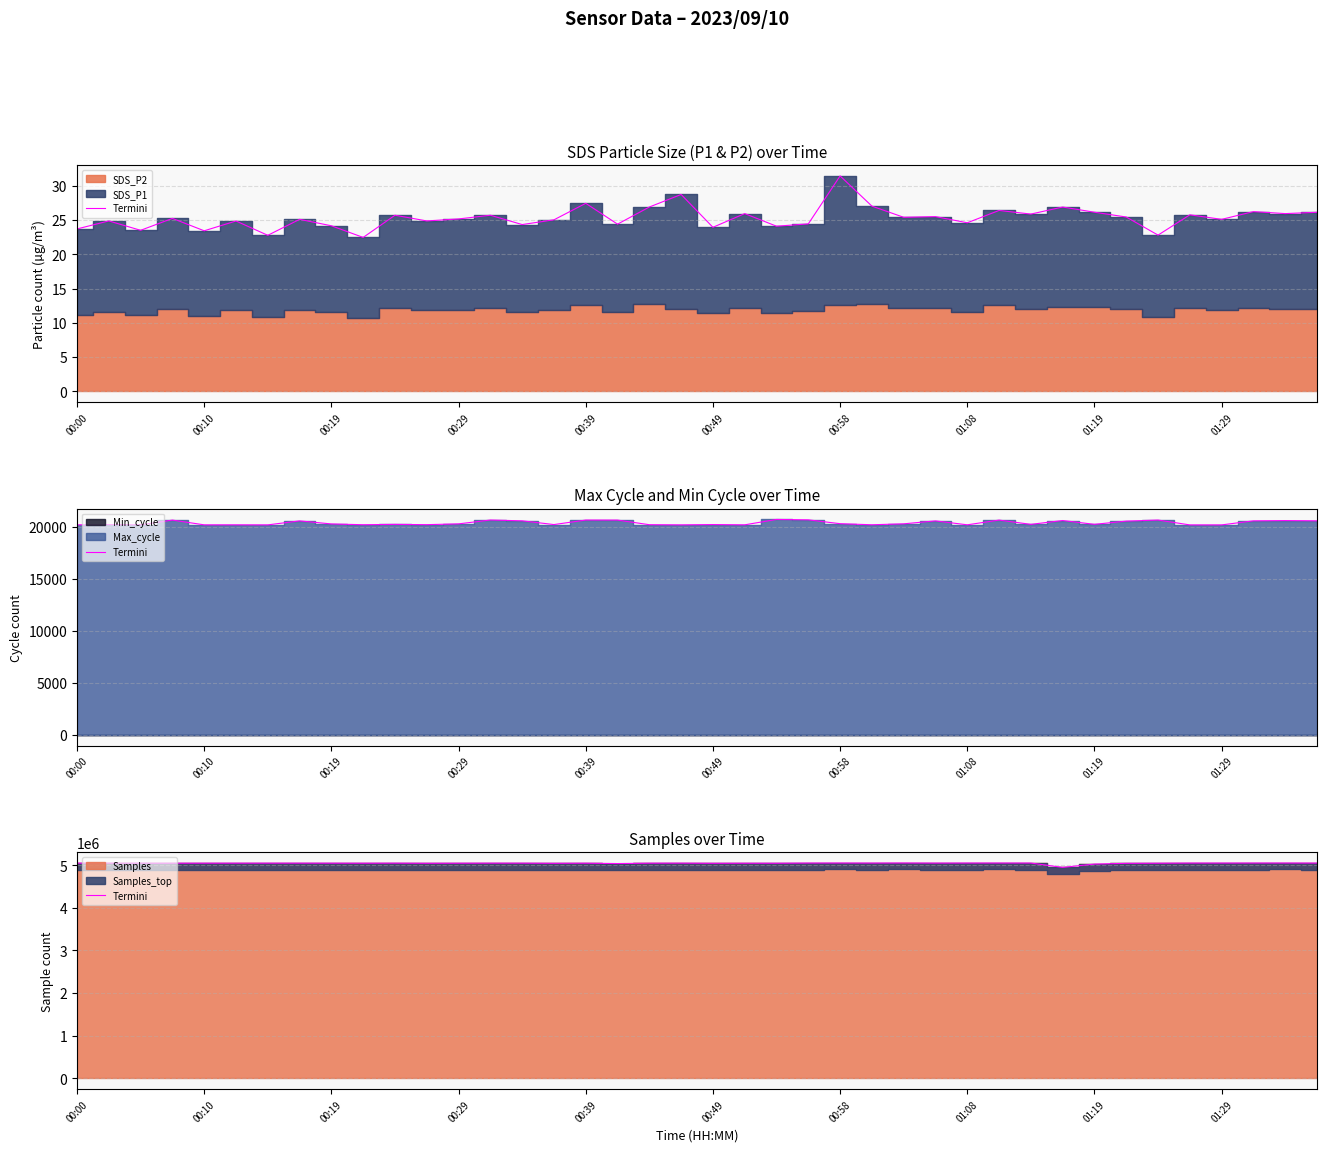

What is the change in value from 22 to 35?

+4027